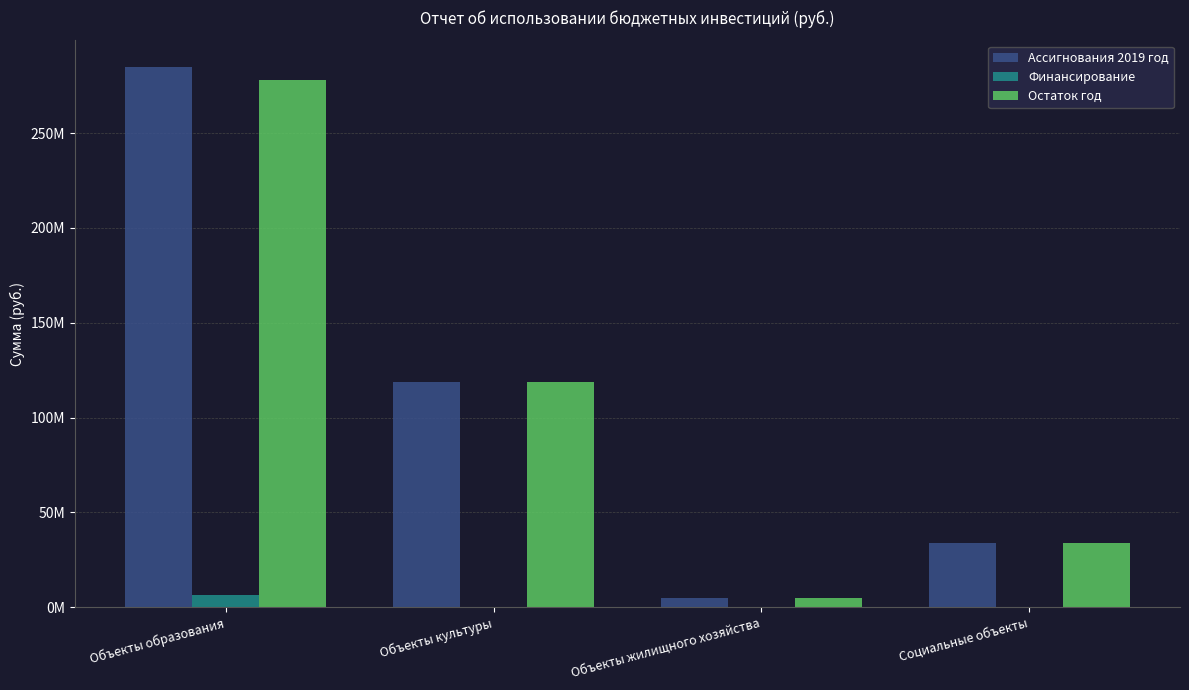

What is the label of the 1st bar from the left?

Объекты образования